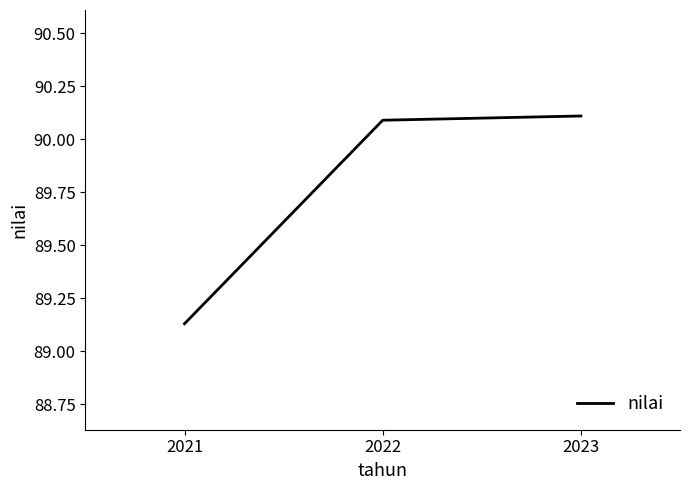

What is the approximate value at 2022?

90.1